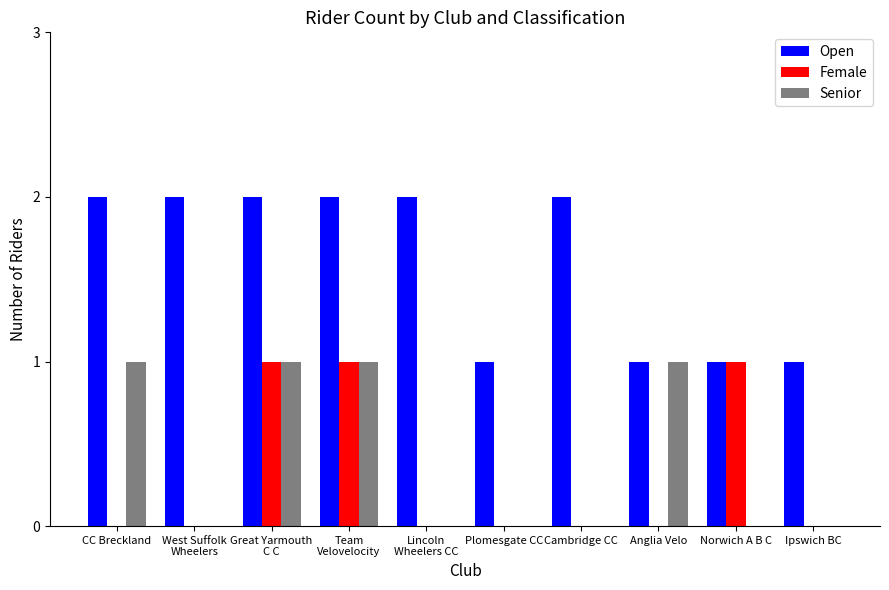

What is the sum of all Senior values?

4